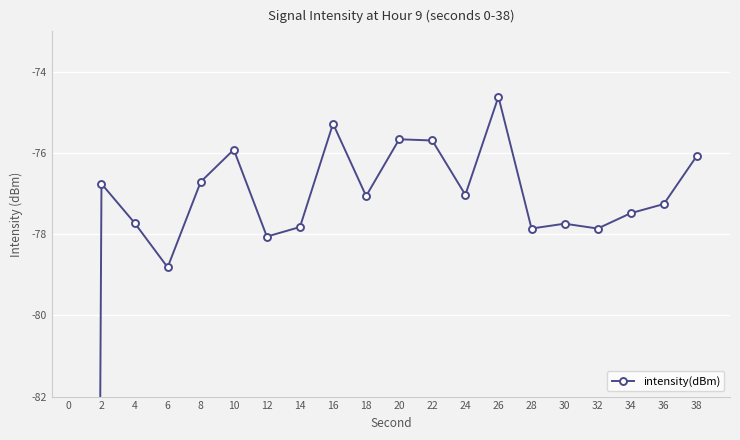

What is the value of the 18th point from the left?

-77.5